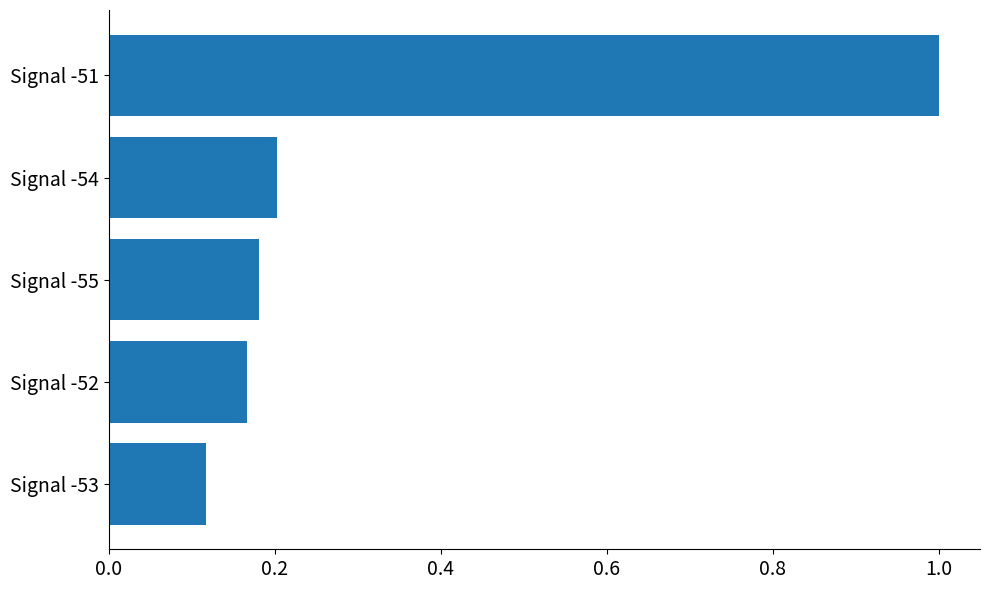

List the labels in order of value, largest first.

Signal -51, Signal -54, Signal -55, Signal -52, Signal -53